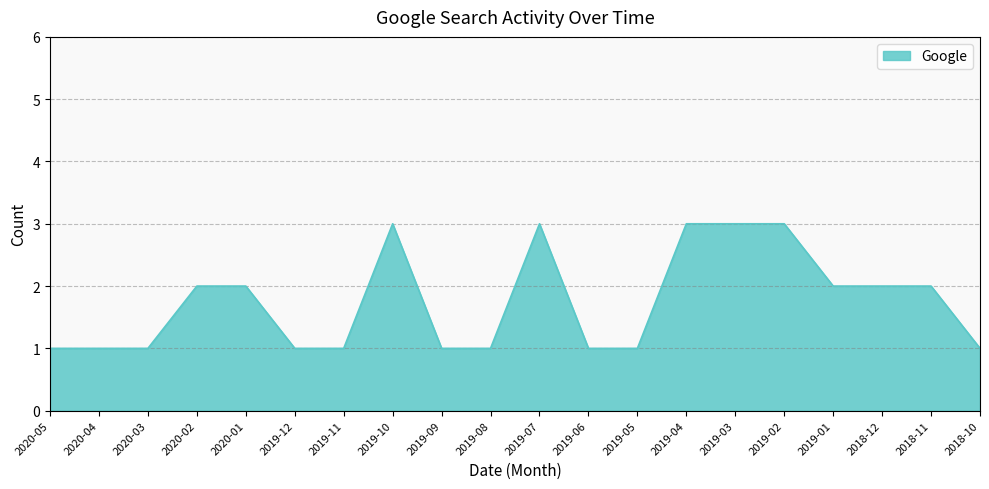

Which has a higher value, 2019-04 or 2018-10?

2019-04